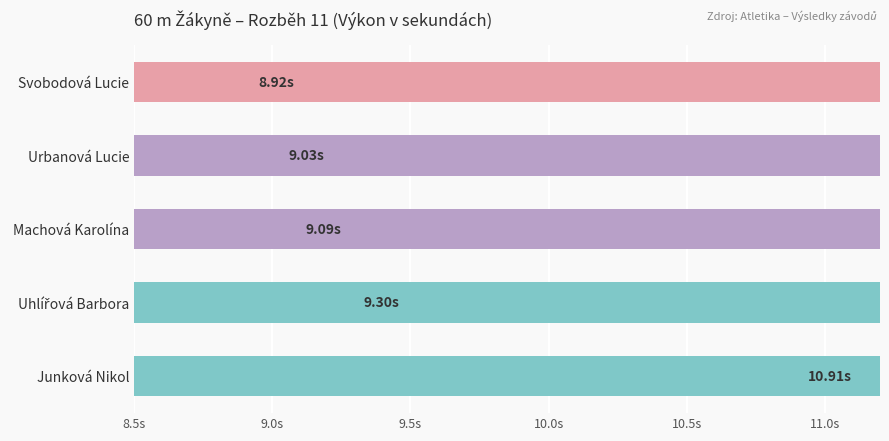

What is the smallest value displayed?

8.9